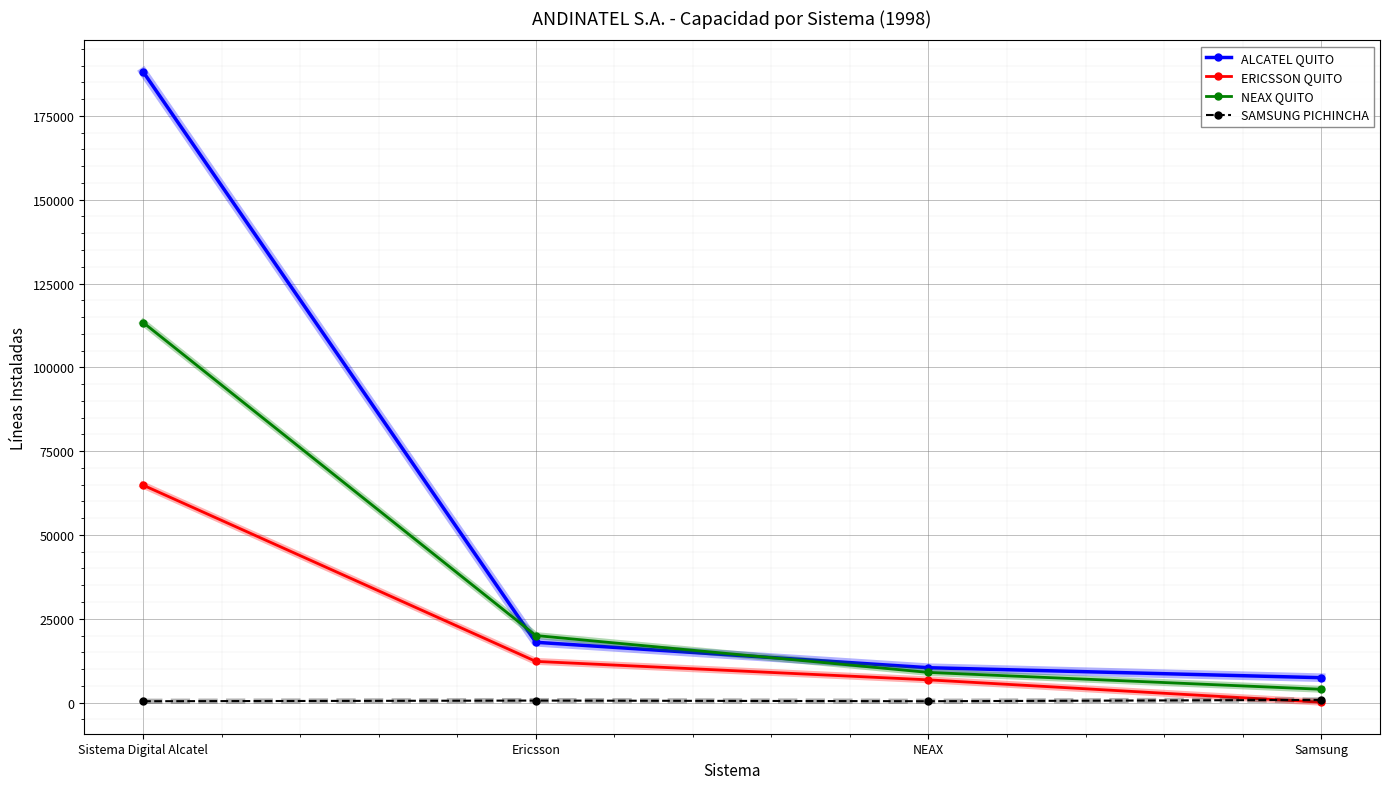

True or false: SAMSUNG PICHINCHA and NEAX QUITO cross at least once.

False